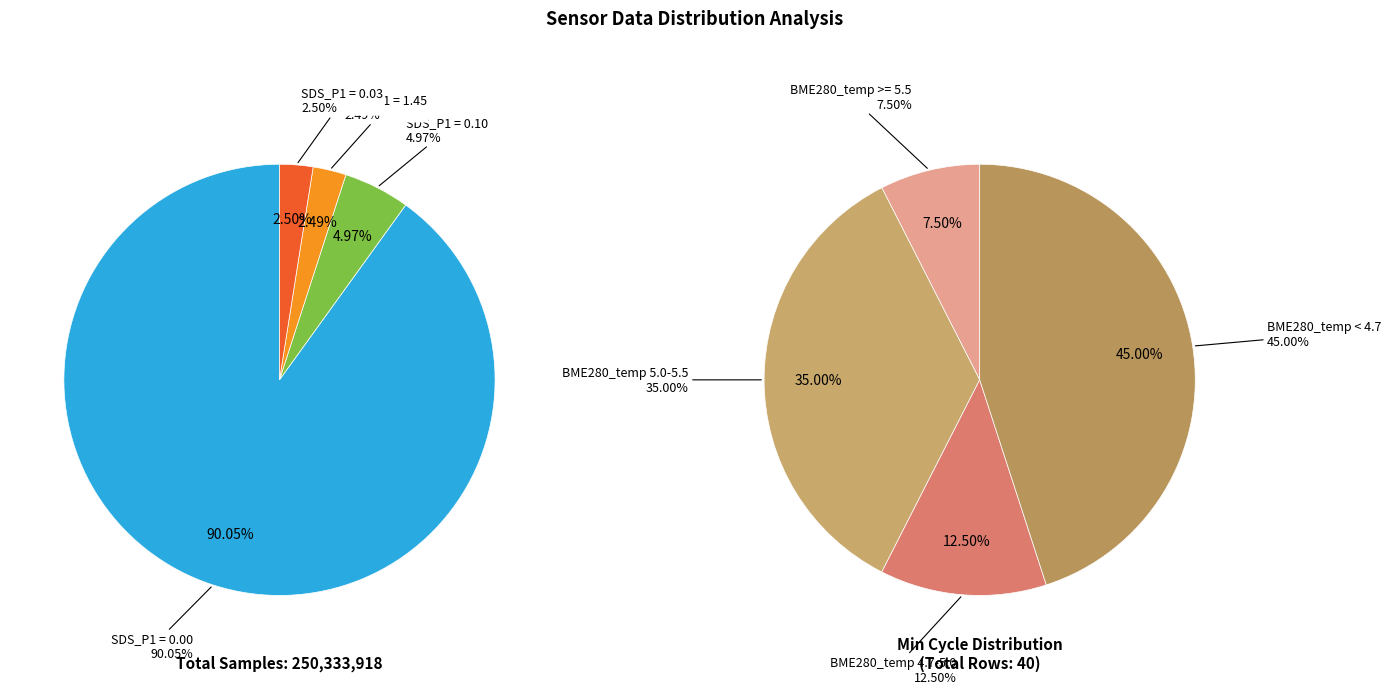

Between 30 and 21, which is larger?

21